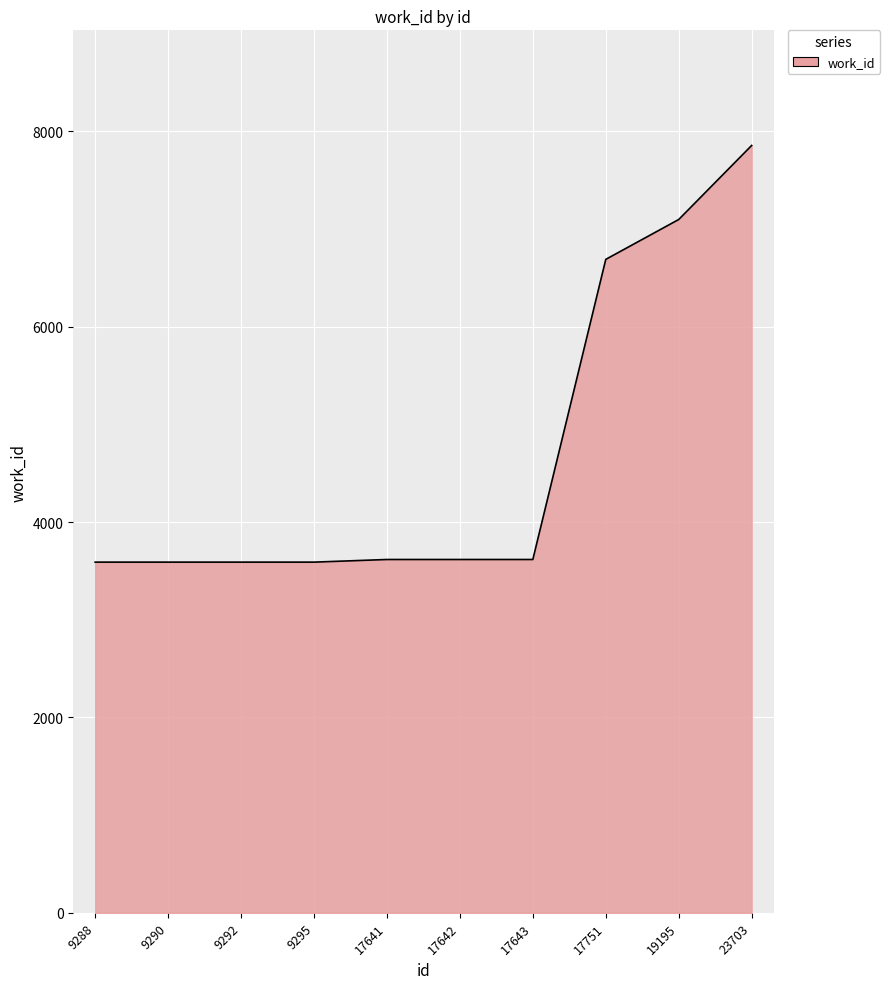

What is the smallest value displayed?

3590